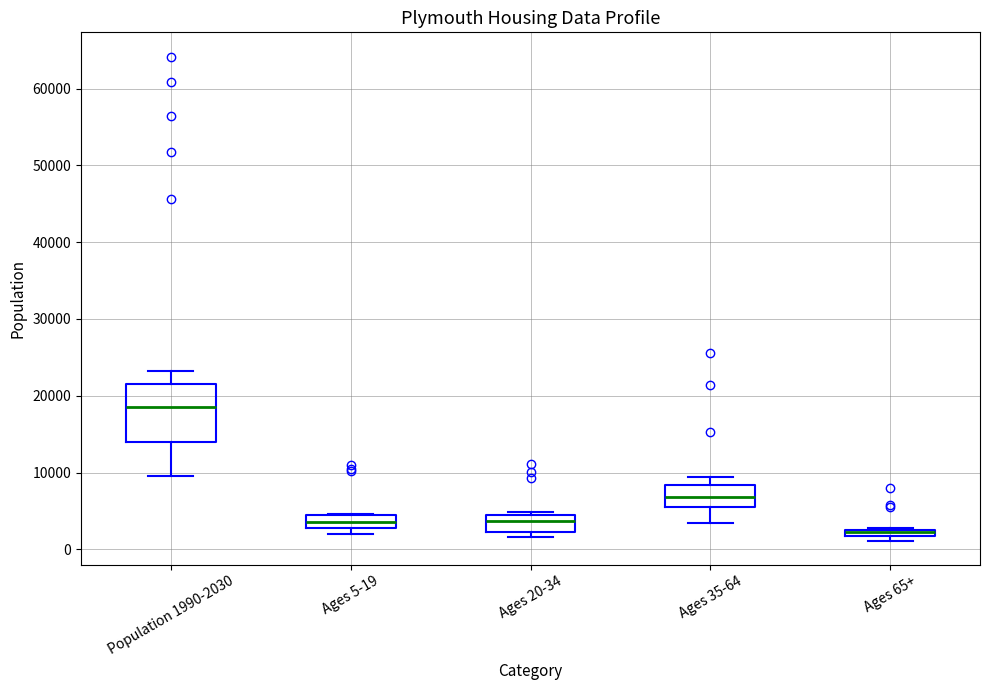

Which box has the lowest median line?

Ages 65+